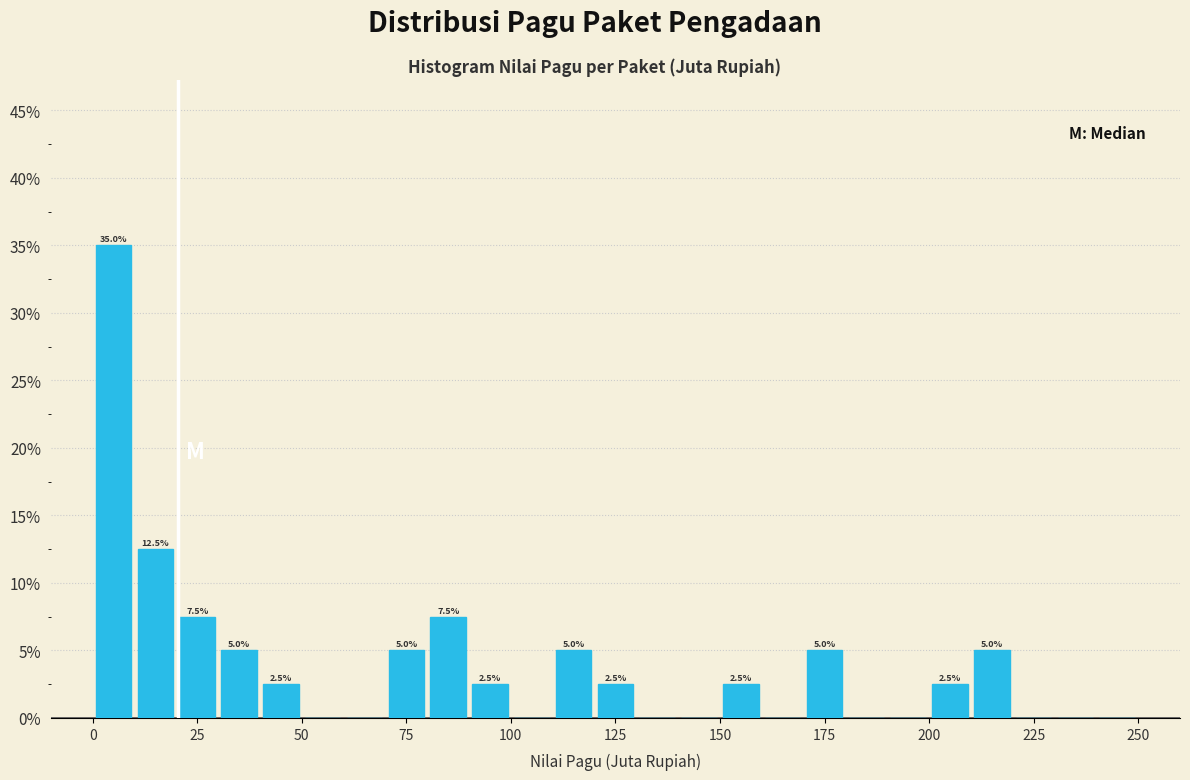

Around what value on the x-axis is the tallest bar? Give the approximate position of its centre, as read against the axis.

5